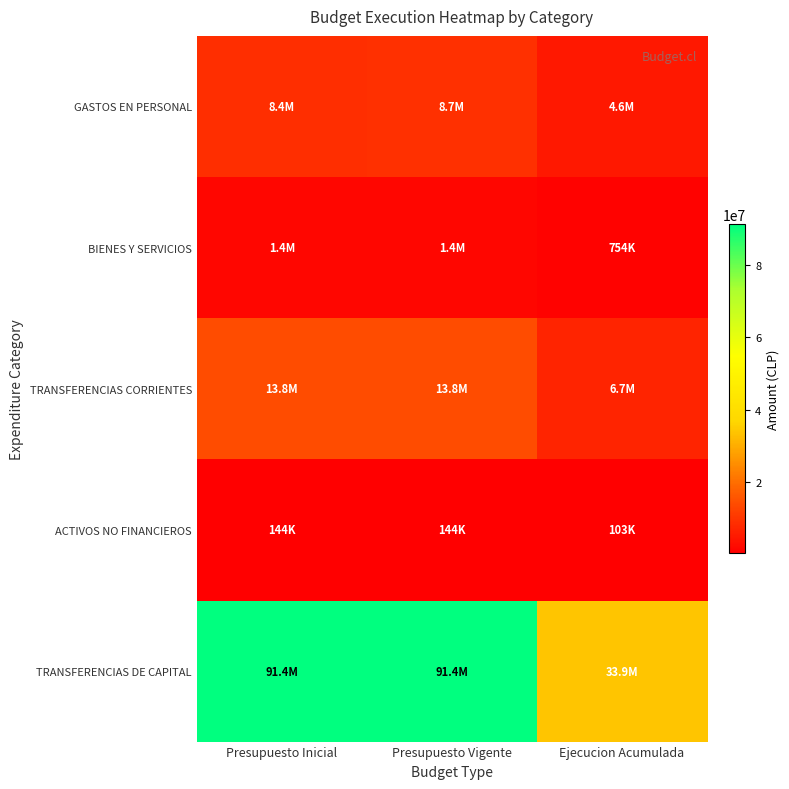

Between Presupuesto Inicial and Ejecucion Acumulada, which series saw the biggest shift?

TRANSFERENCIAS DE CAPITAL